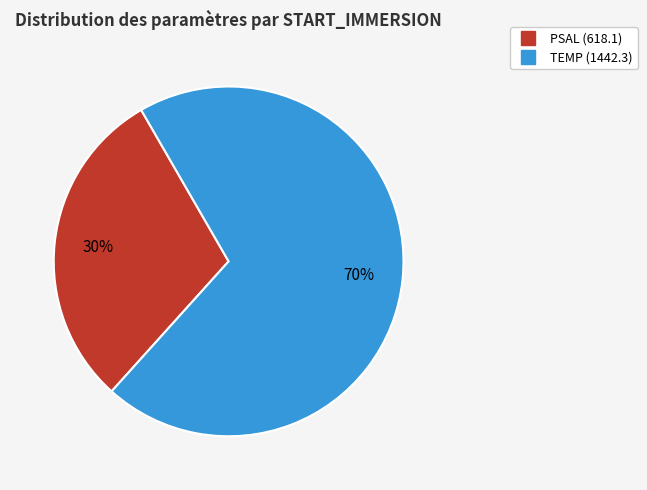

To the nearest percent, what is the average slice percentage?

50%